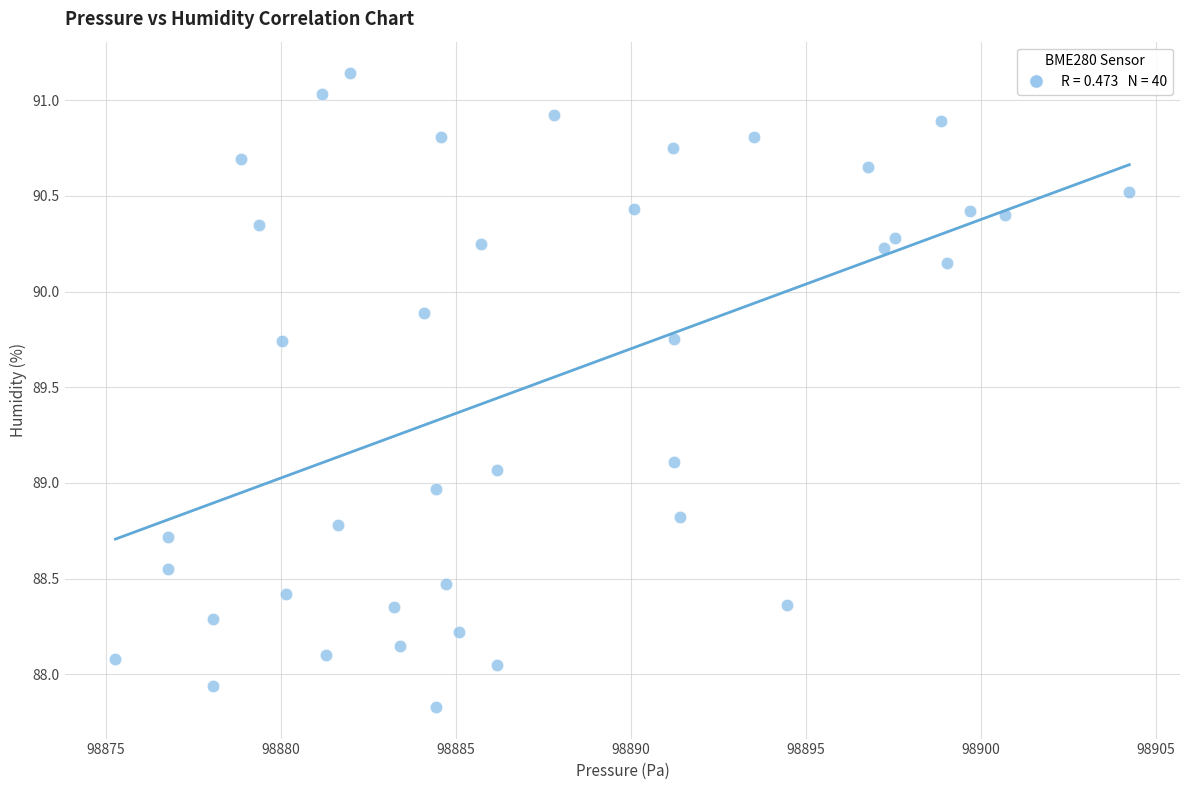

What is the range of Y values (max minus min)?

3.3